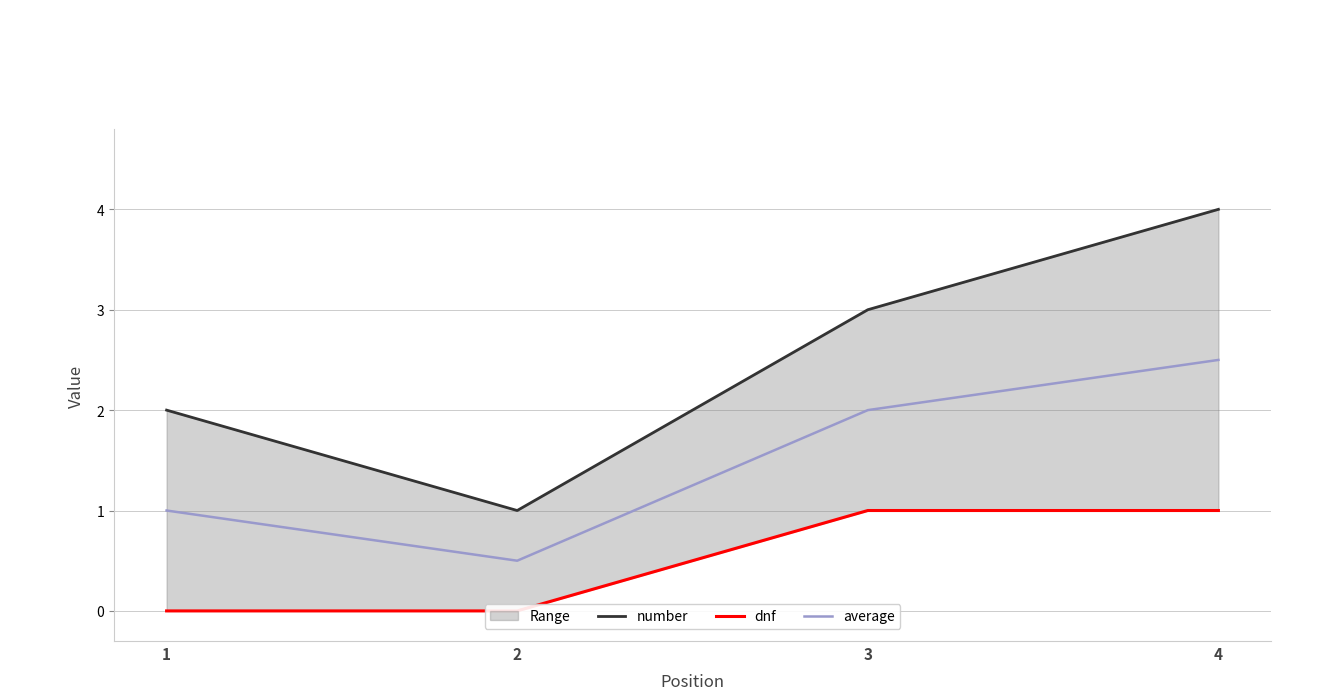

Reading left to right, transcribe all the data shown in this chart.

number: 2.0	1.0	3.0	4.0
dnf: 0.0	0.0	1.0	1.0
average: 1.0	0.5	2.0	2.5